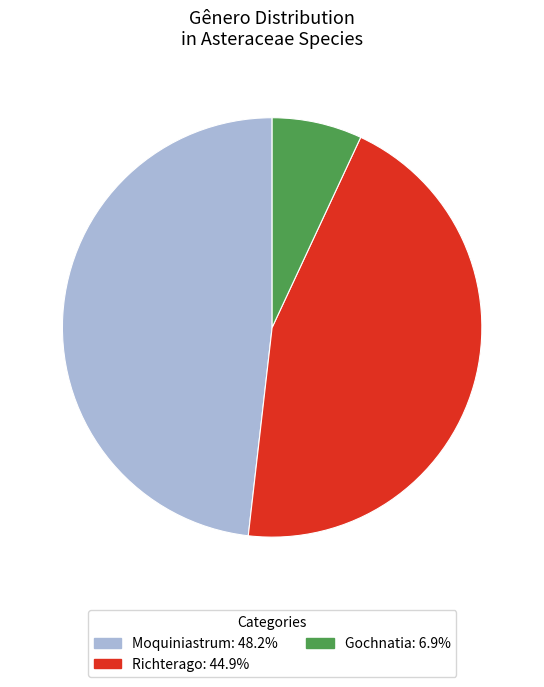

Approximately how many times larger is the value at Richterago: 44.9% compared to Gochnatia: 6.9%?

6.5